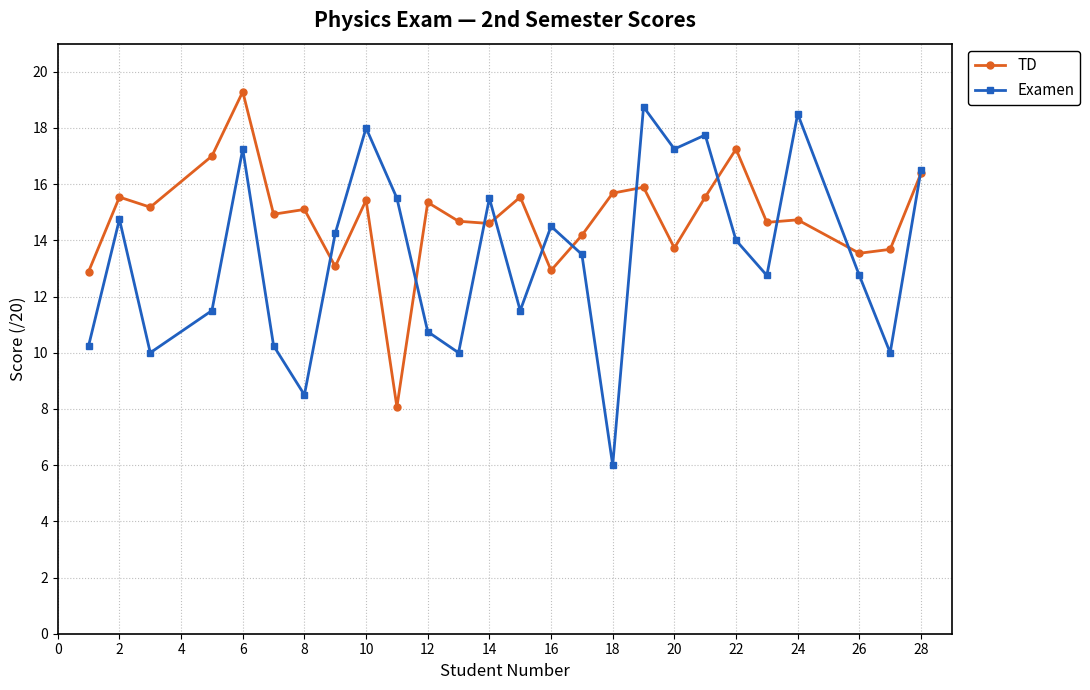

In Examen, how many points are higher than both neighbors (excluding endpoints)?

8